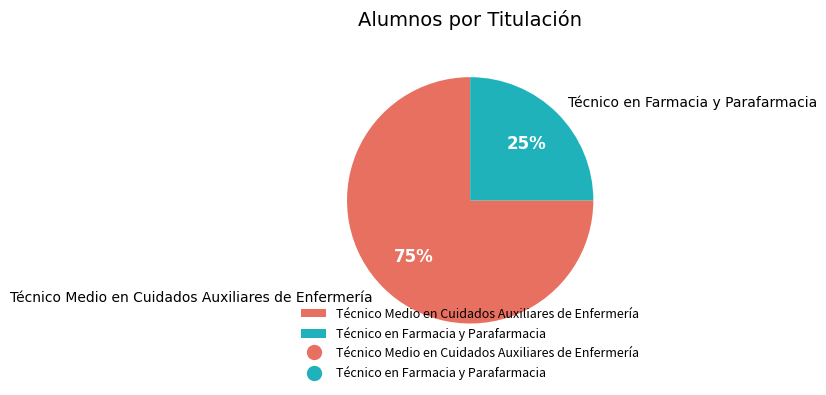

How many slices are in this pie chart?

2